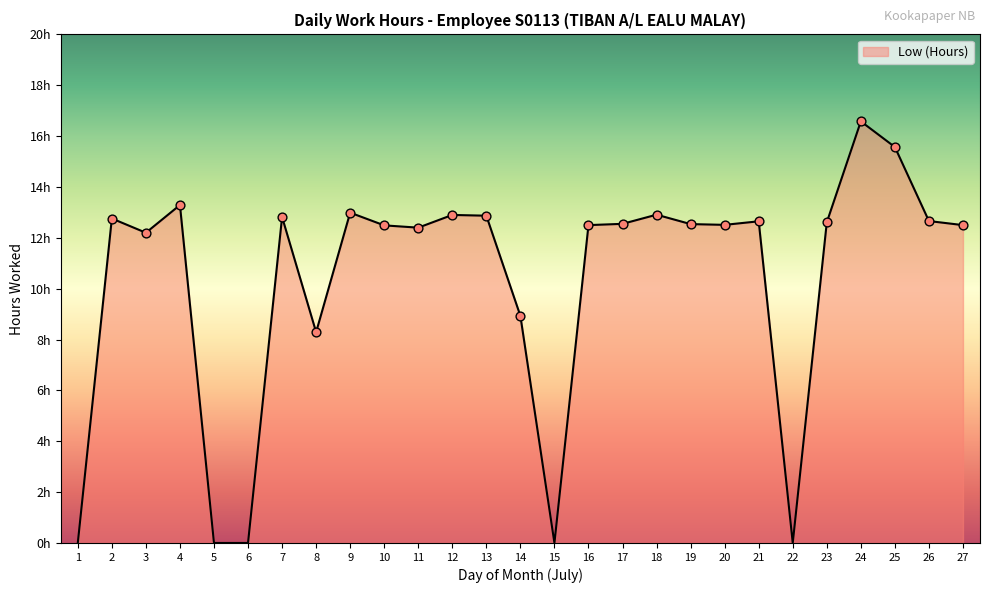

Is this an area chart (filled region under the line)?

Yes